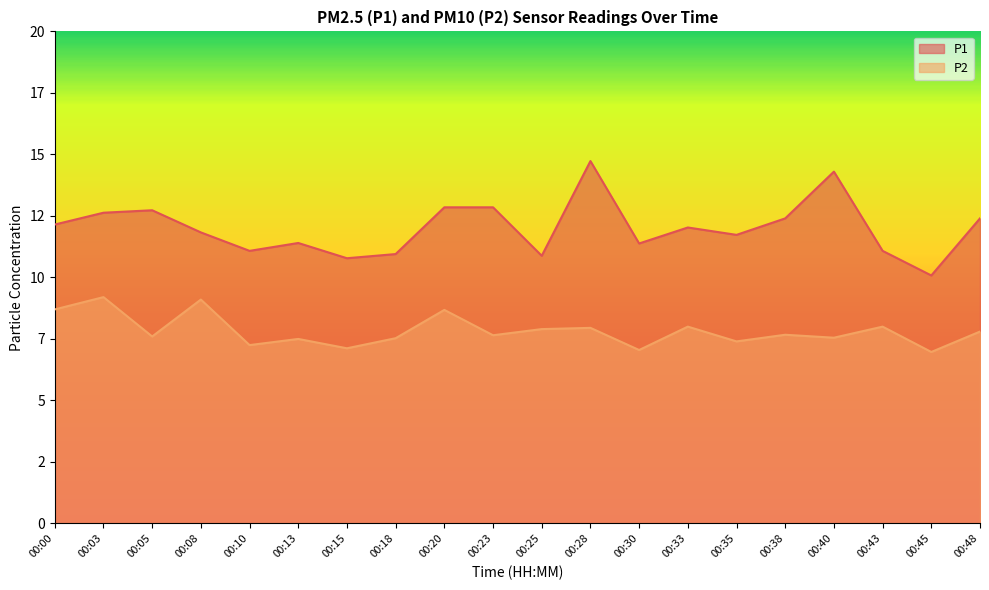

True or false: P2 has a value of 7.2 at 00:10.

True